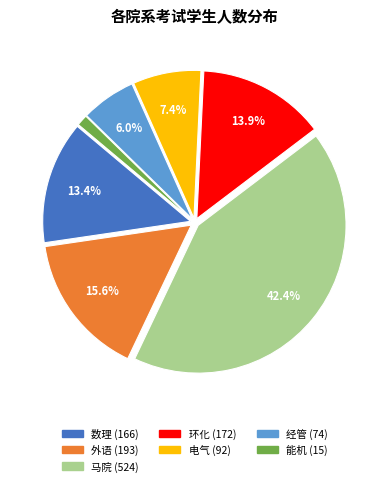

Between 外语 and 经管, which is larger?

外语